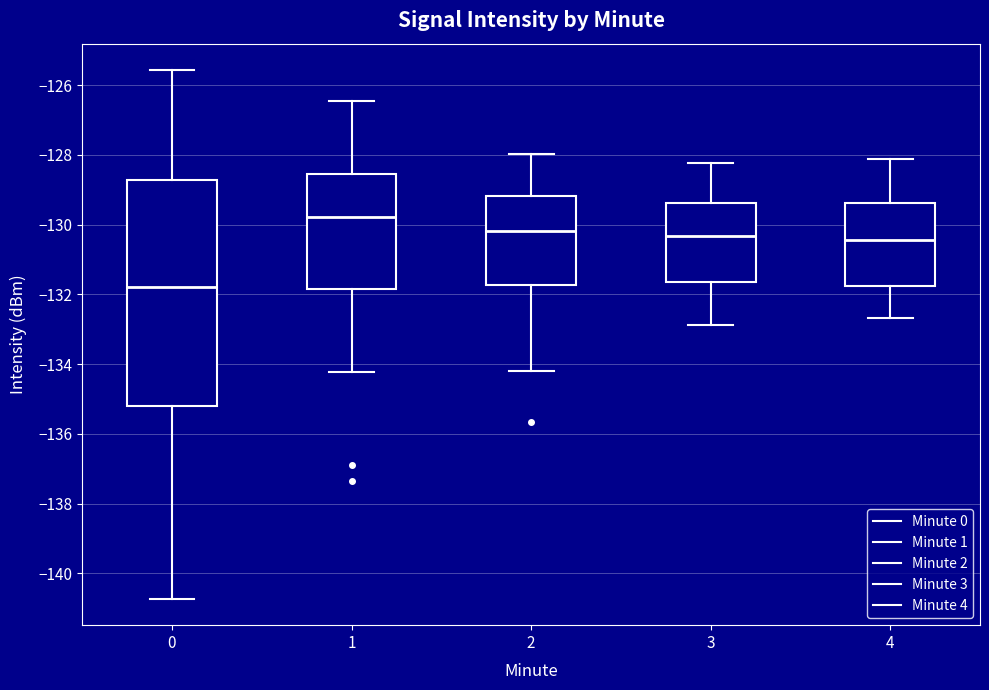

Where does the median line of the box at x = 2 sit on the y-axis? The values are not printed on the chart, so give them approximately, as read against the axis.

-130.2